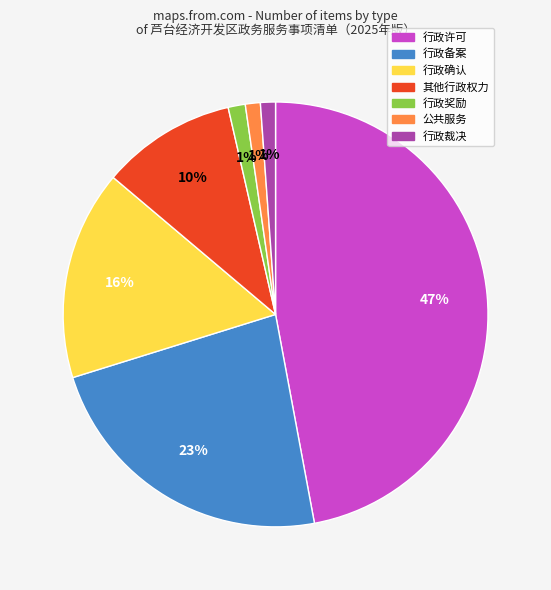

To the nearest percent, what is the difference between the 行政确认 and 行政奖励 slice percentages?

15%